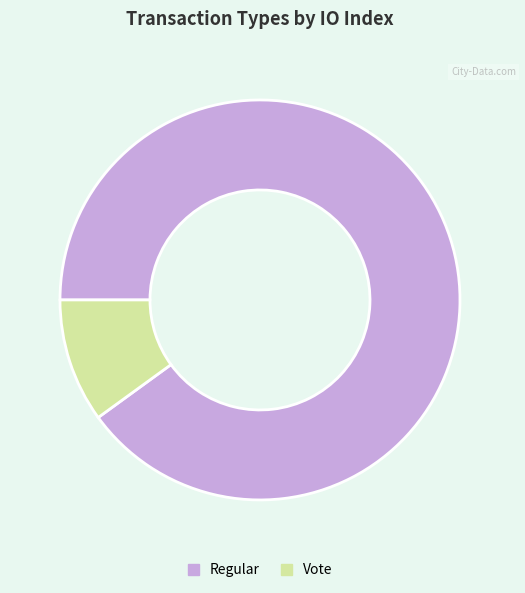

Is there any slice that represents more than half of the pie?

Yes